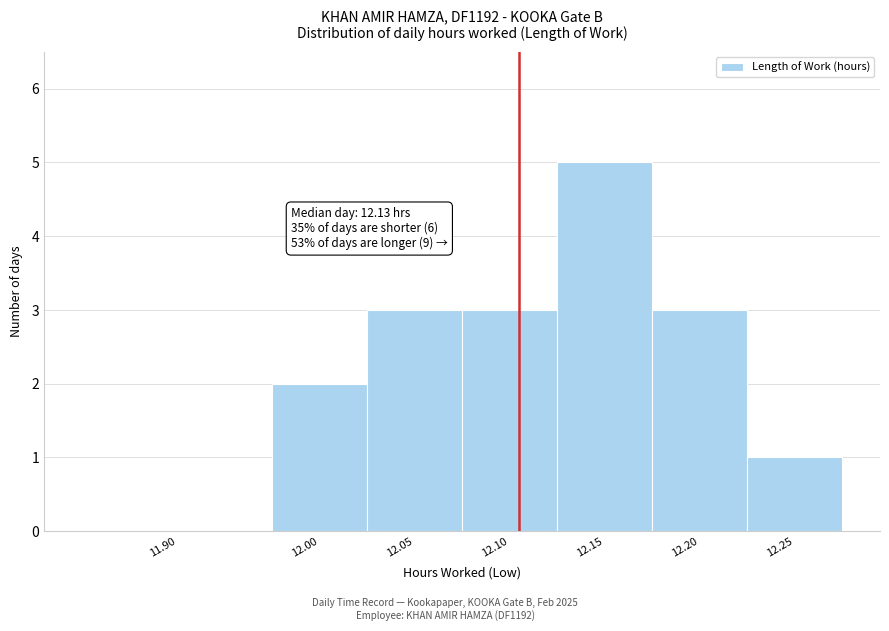

Reading right to left, extract all data points from this chart.

12.25=1	12.20=3	12.15=5	12.10=3	12.05=3	12.00=2	11.90=0